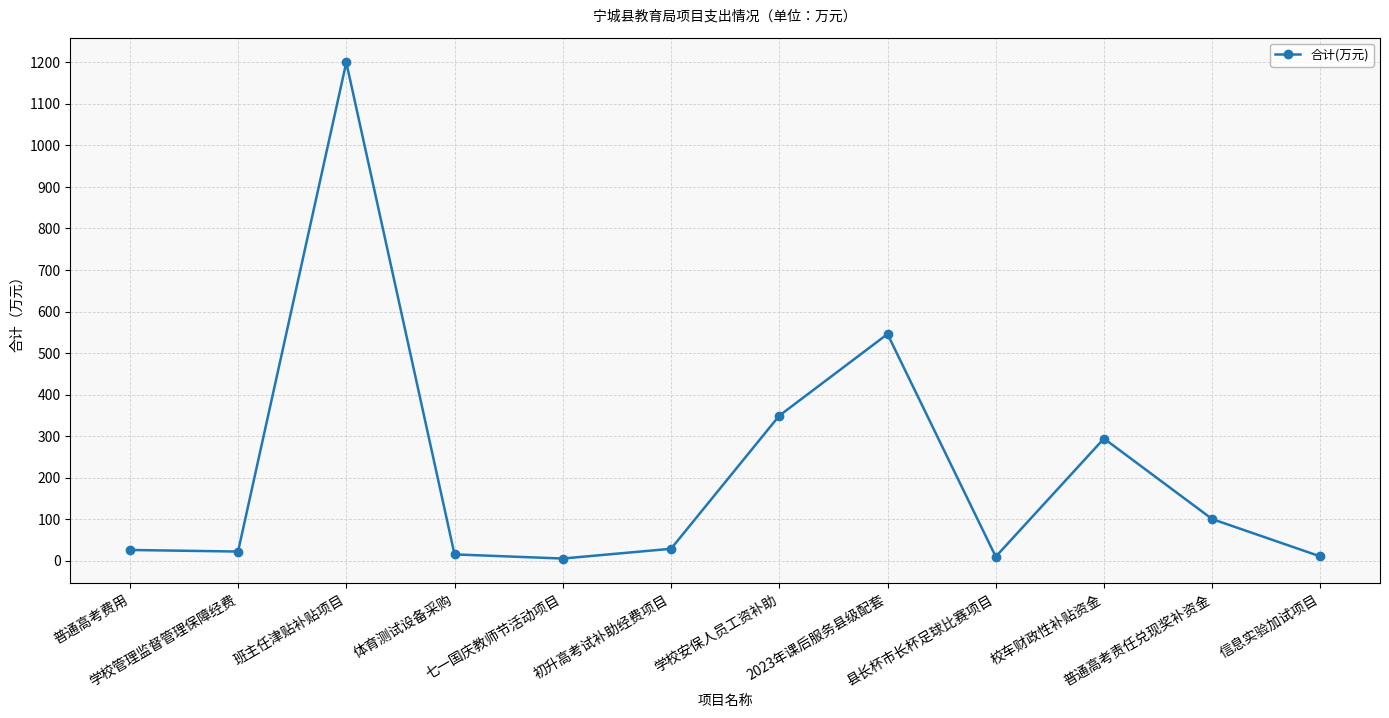

What is the sum of all values?

2604.2